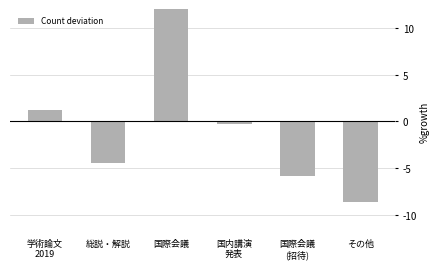

How many positive values are there?

2